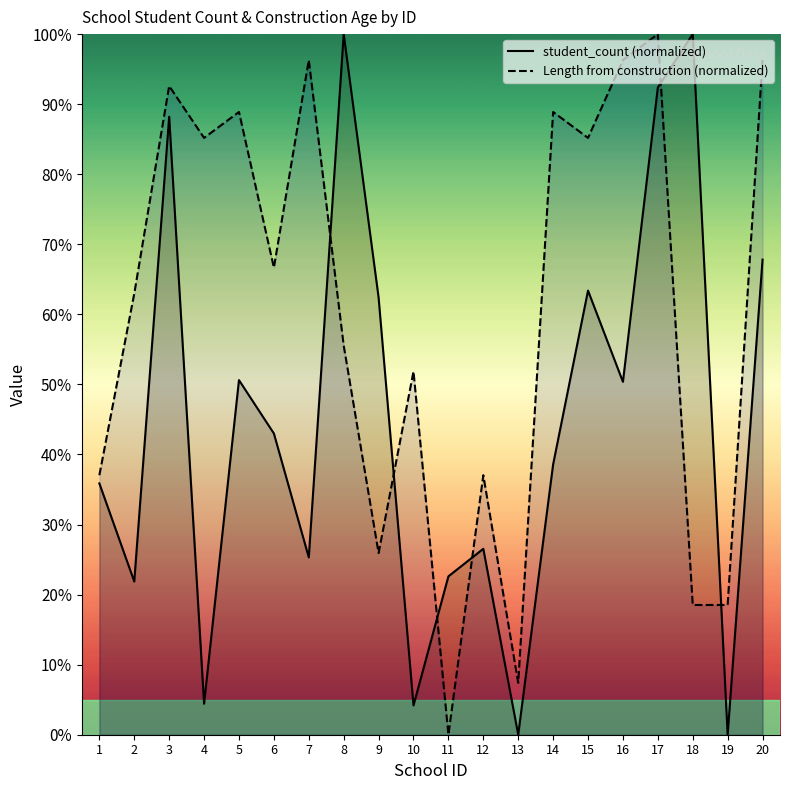

At which label does student_count (normalized) first exceed 42?

3